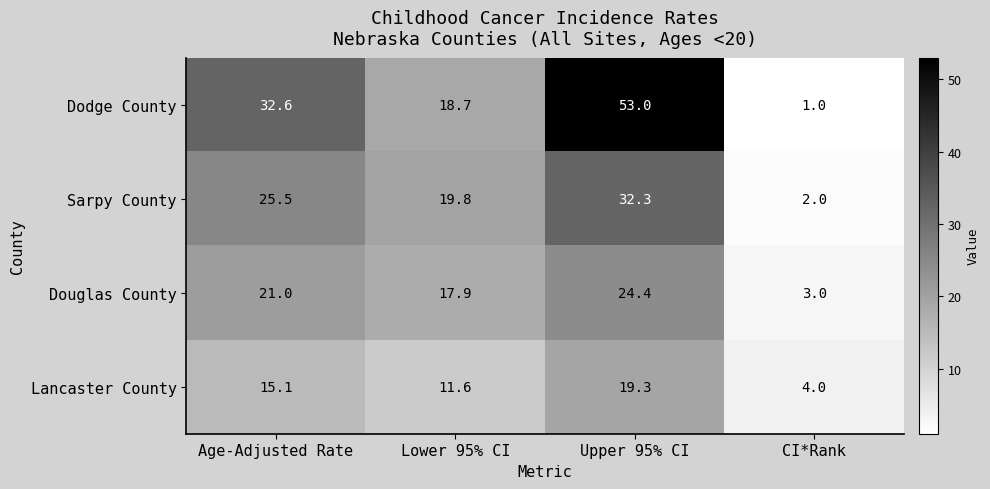

At Upper 95% CI, list the series in order from smallest to largest.

Lancaster County, Douglas County, Sarpy County, Dodge County